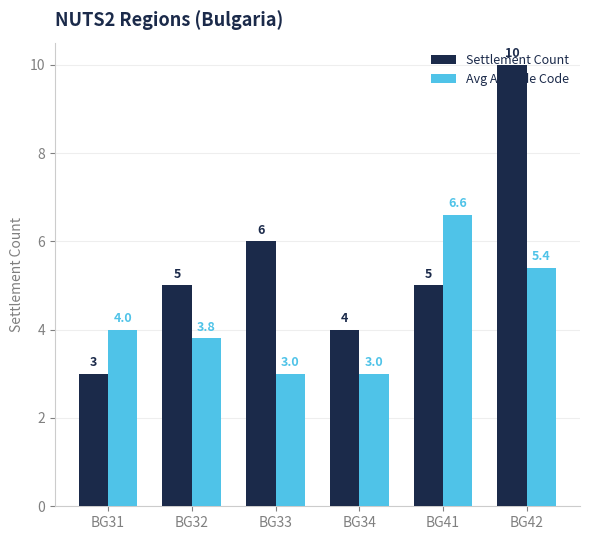

The Avg Altitude Code series shows 4.0 at BG31. True or false?

True